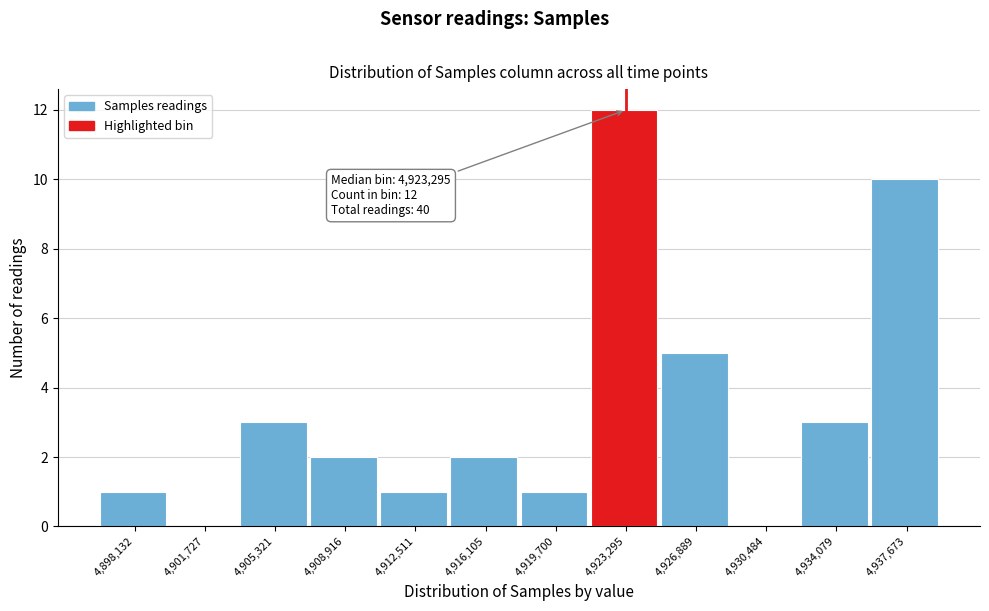

Over which range of the x-axis is the bar tallest?

4921500 to 4925000